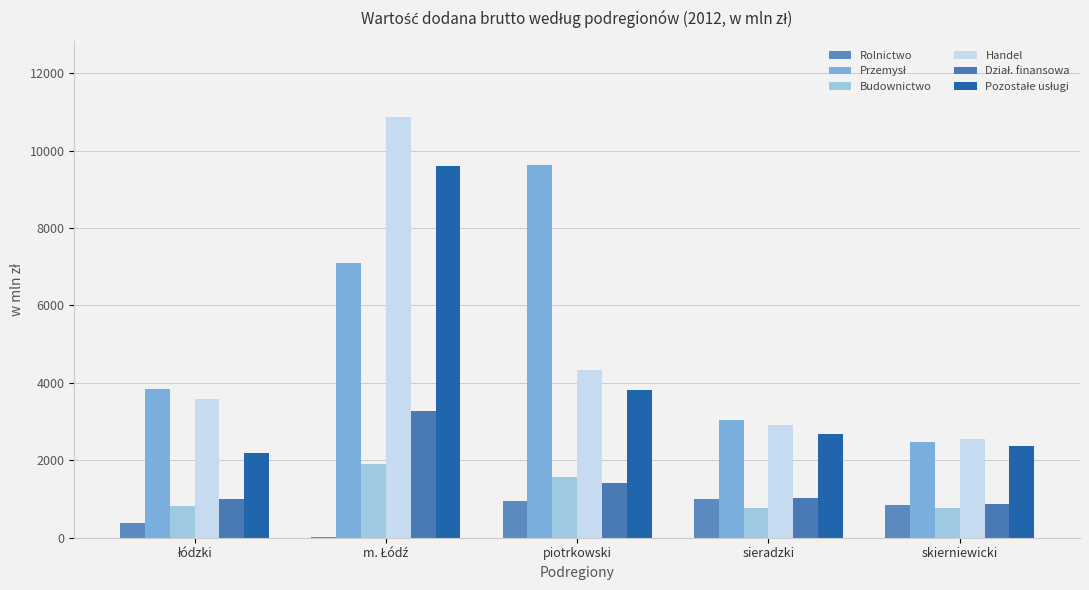

Is it true that Przemysł equals 1500 at łódzki?

False